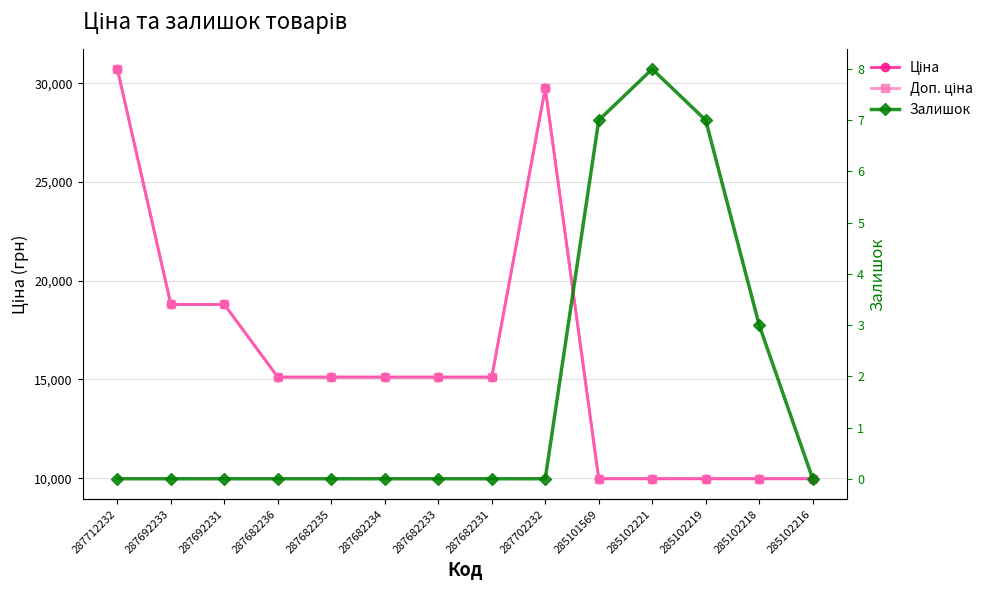

Rank the series by their maximum value, from highest to lowest.

Ціна, Доп. ціна, Залишок